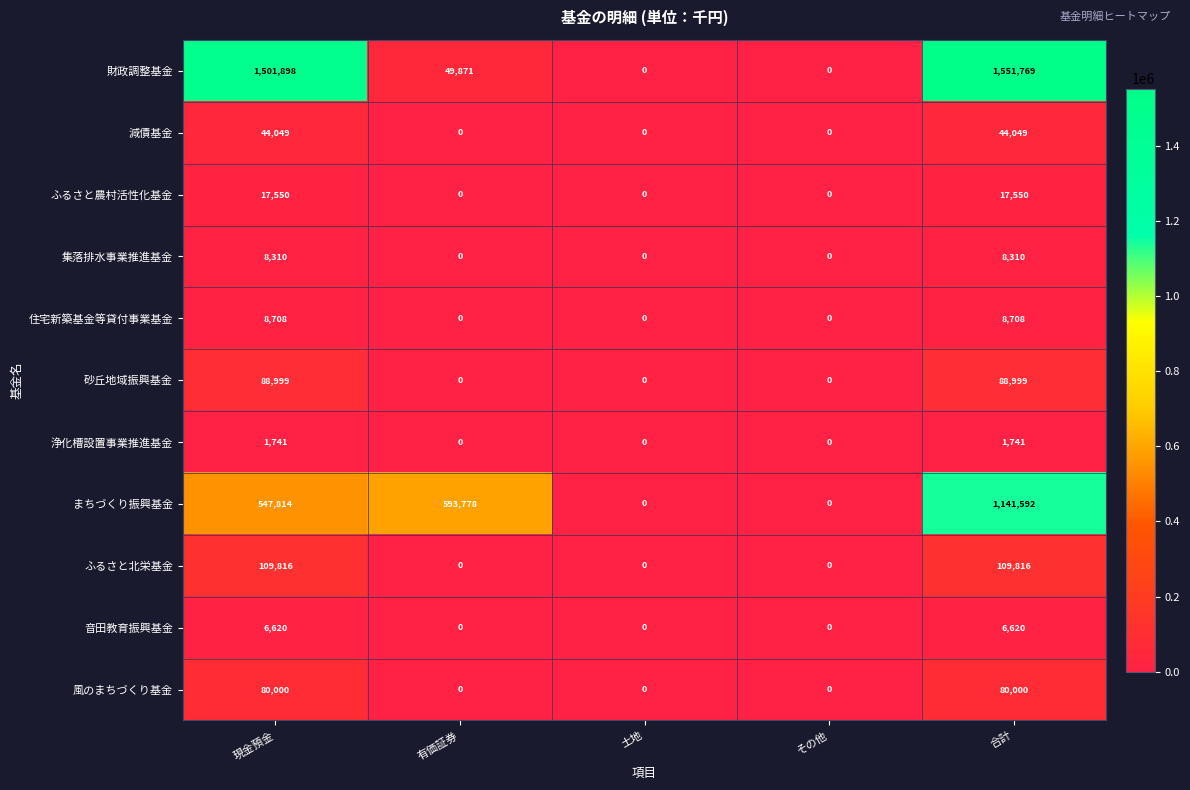

What is the difference between the highest and lowest values at 現金預金?

1500157